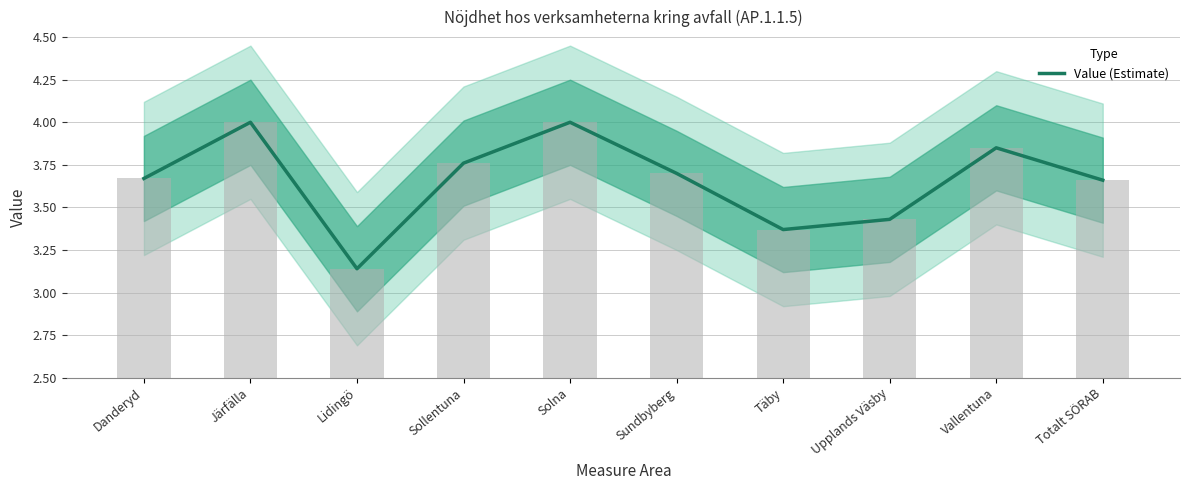

List the labels in order of value, largest first.

Järfälla, Solna, Vallentuna, Sollentuna, Sundbyberg, Danderyd, Totalt SÖRAB, Upplands Väsby, Täby, Lidingö